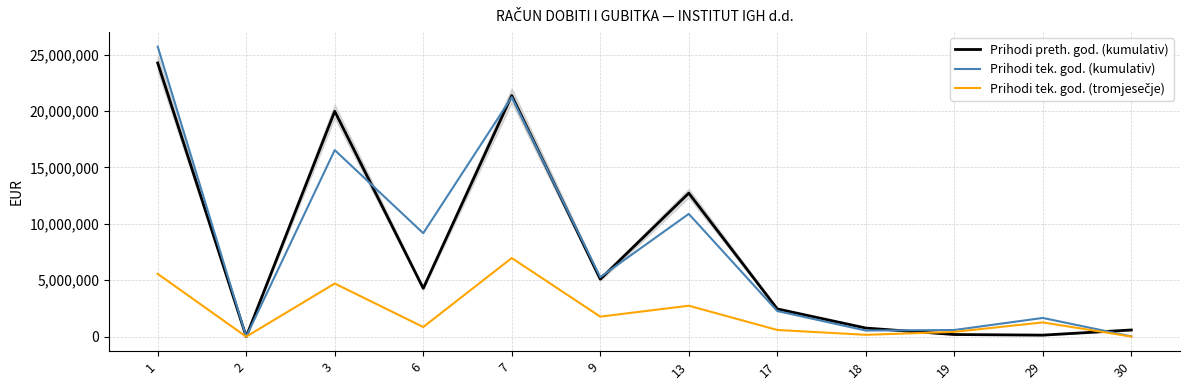

At which label does Prihodi preth. god. (kumulativ) reach its peak?

1